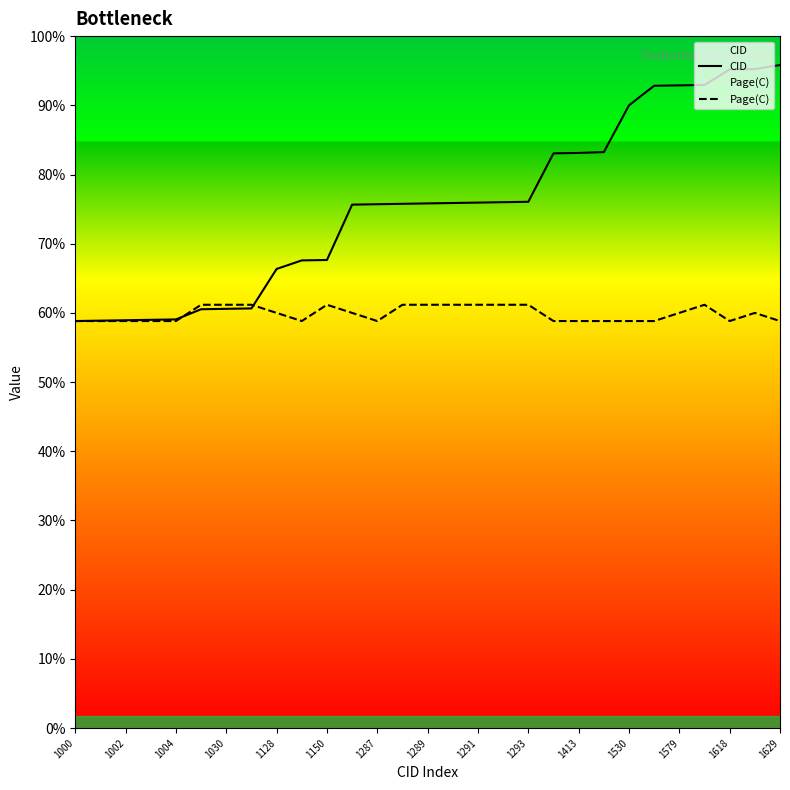

True or false: Page(C) and CID cross at least once.

True